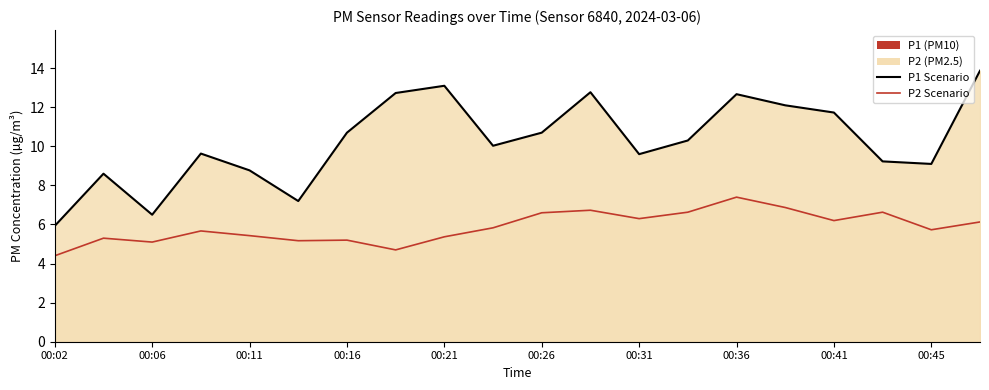

Does the chart have visible grid lines?

No